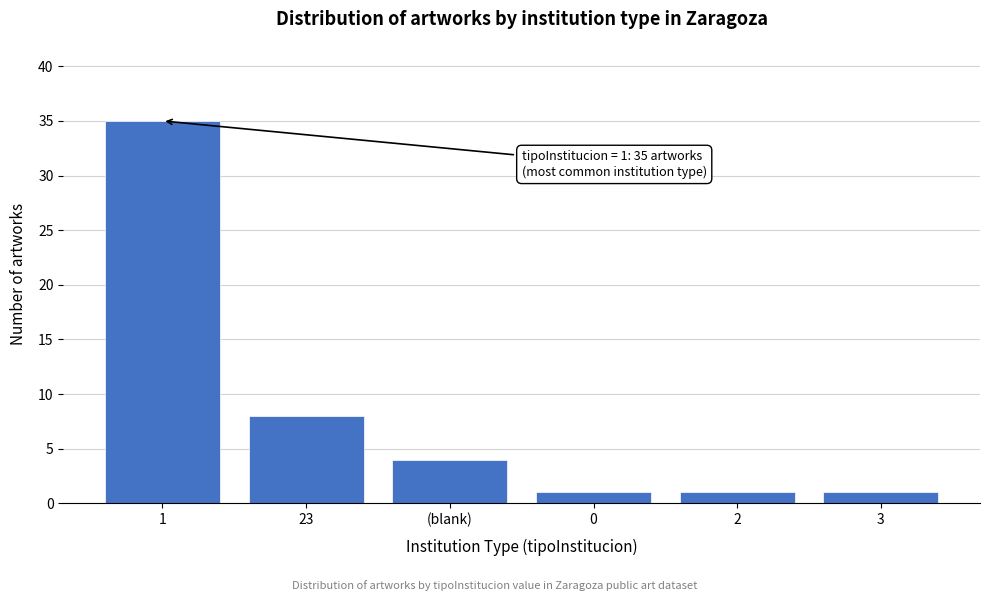

Reading right to left, extract all data points from this chart.

1	1	1	4	8	35